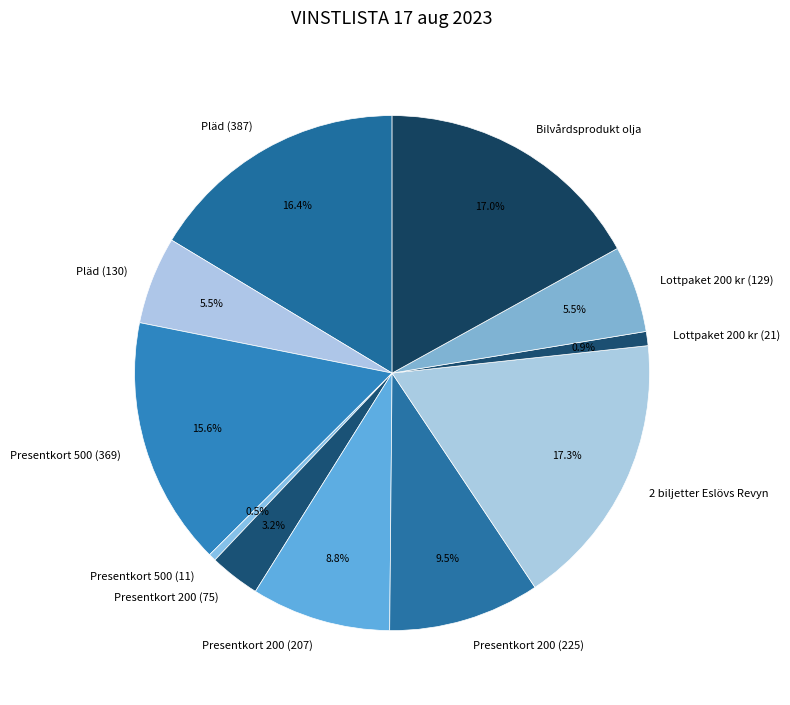

Which has a higher value, Presentkort 200 (207) or Presentkort 200 (75)?

Presentkort 200 (207)